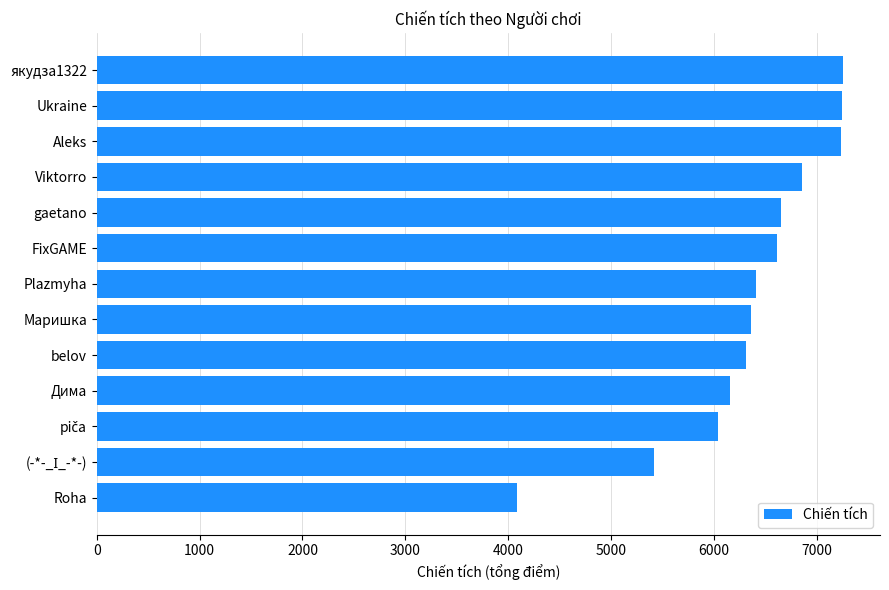

What is the label of the 9th bar from the top?

belov